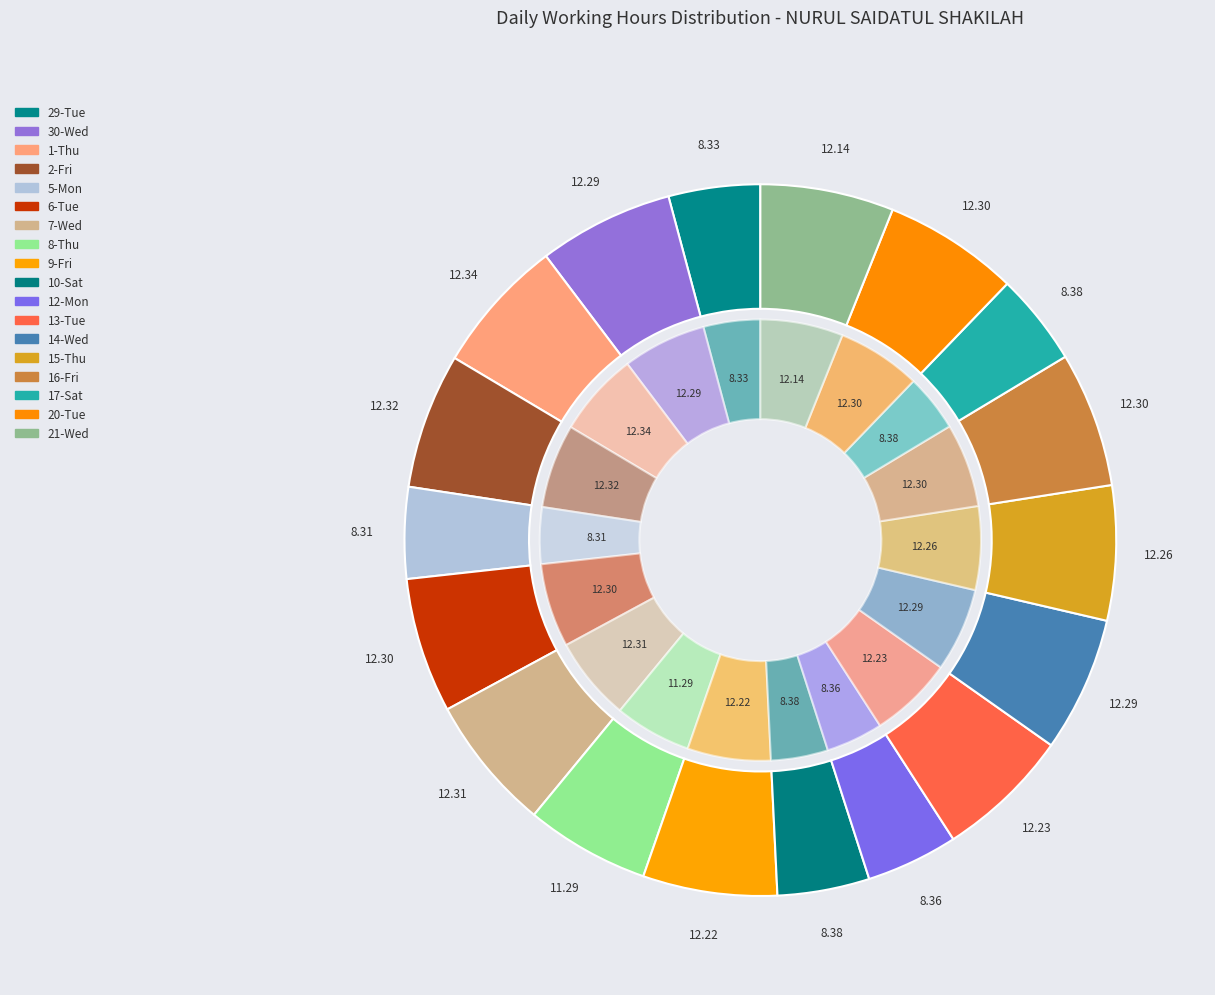

Between 15-Thu and 16-Fri, which is larger?

16-Fri